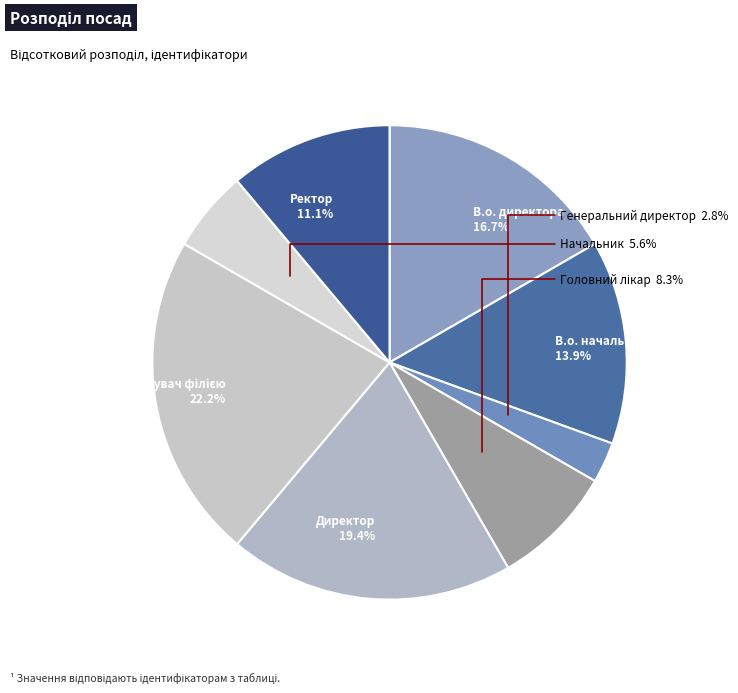

To the nearest percent, what is the combined percentage of Начальник and Ректор?

17%